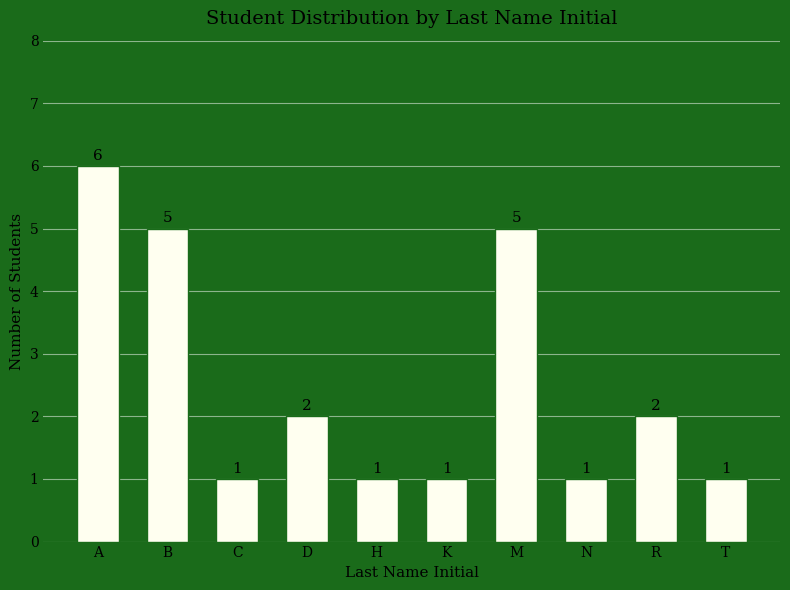

Does the chart contain any negative values?

No